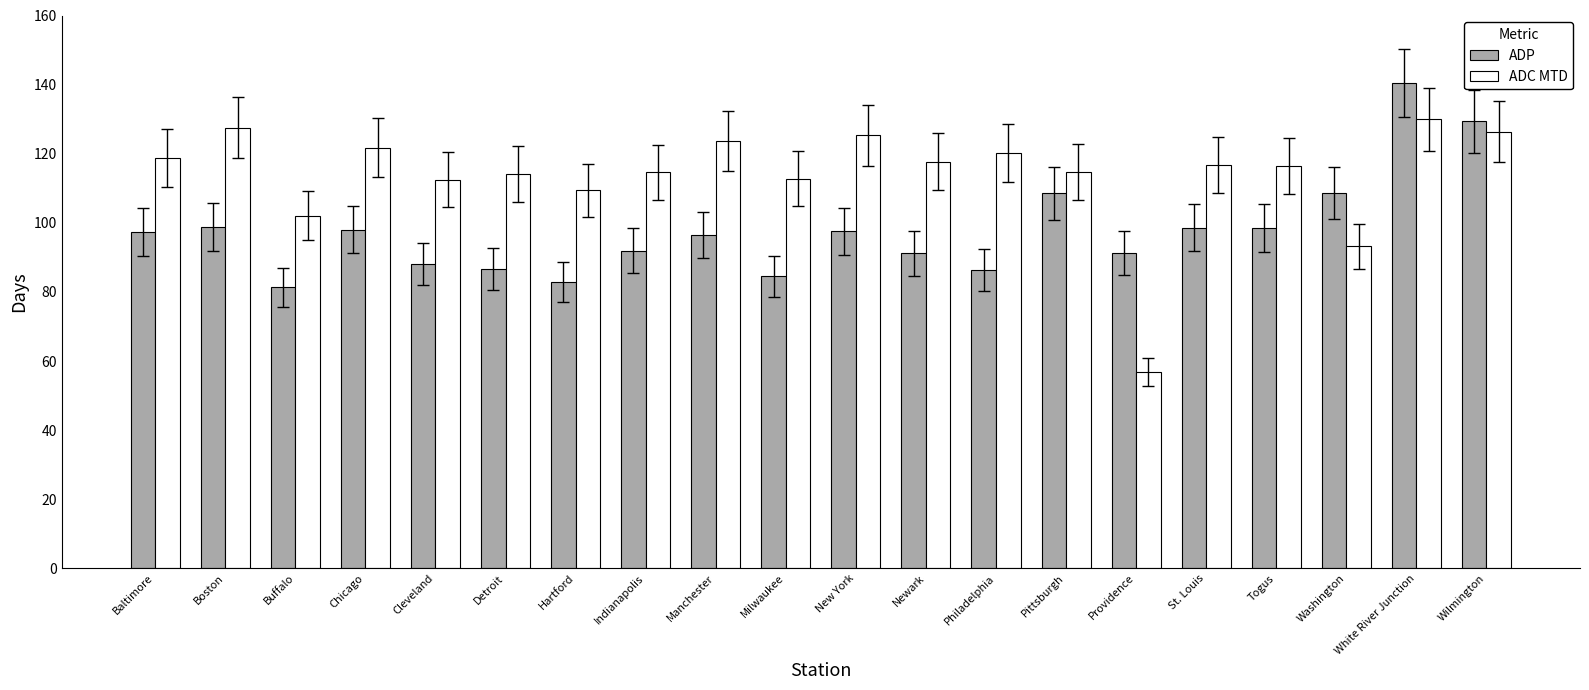

How many bars are there in each group?

2